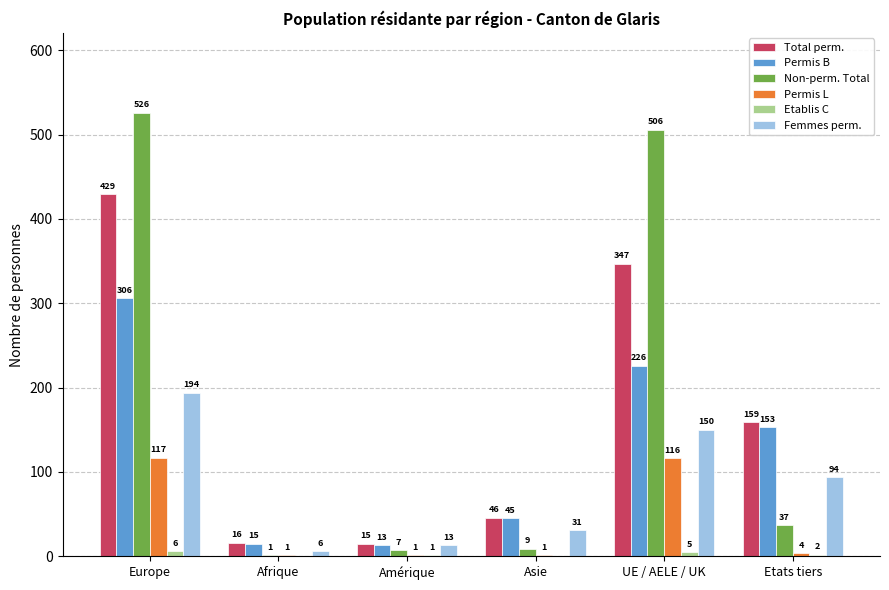

At which category does the chart reach its peak across all series?

Europe